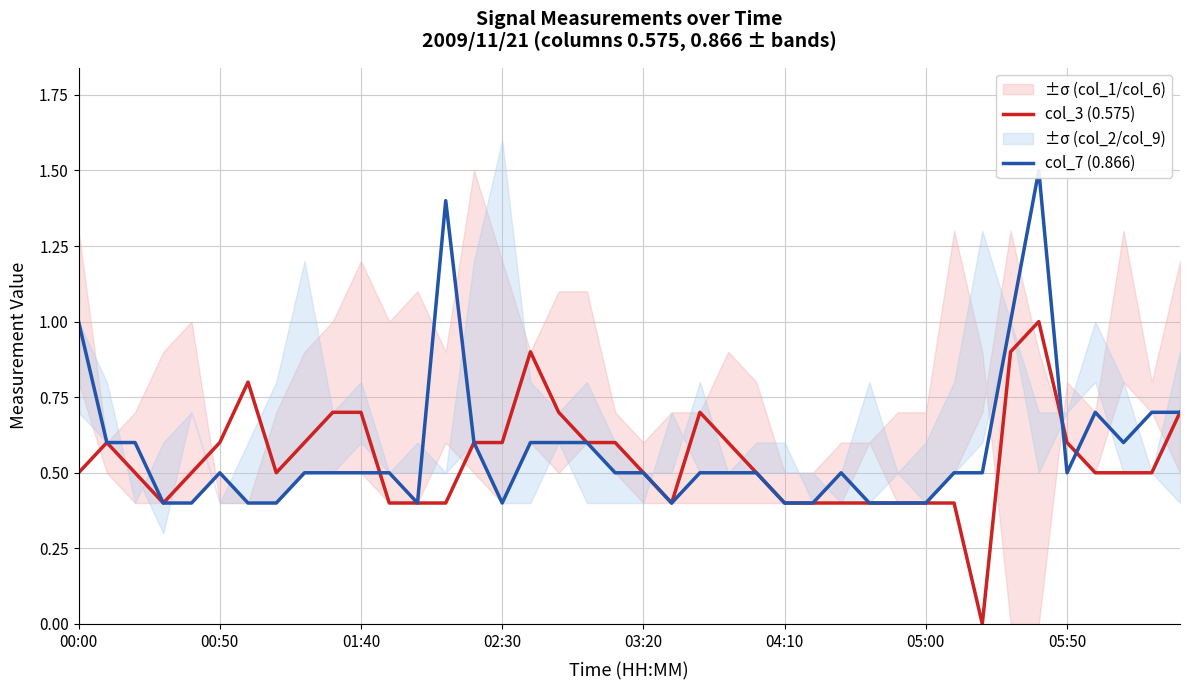

What is the maximum value for col_3 (0.575)?

1.0